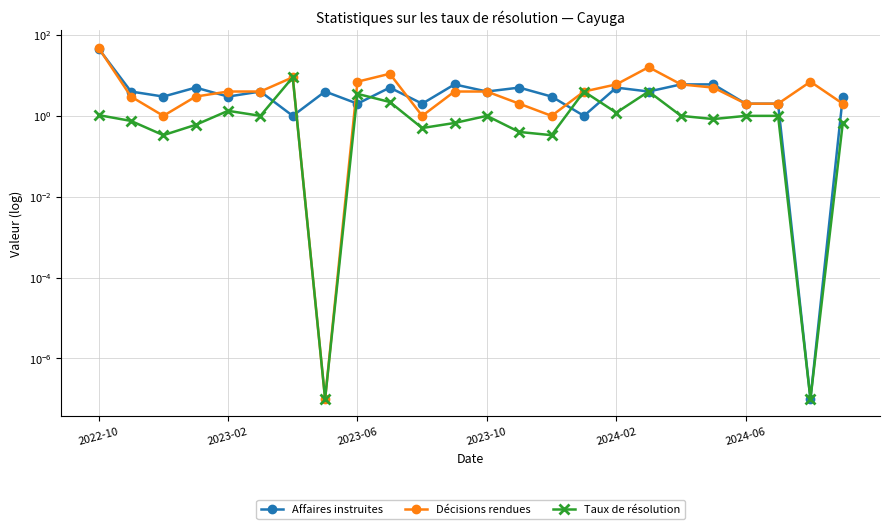

How many series are shown in this chart?

3